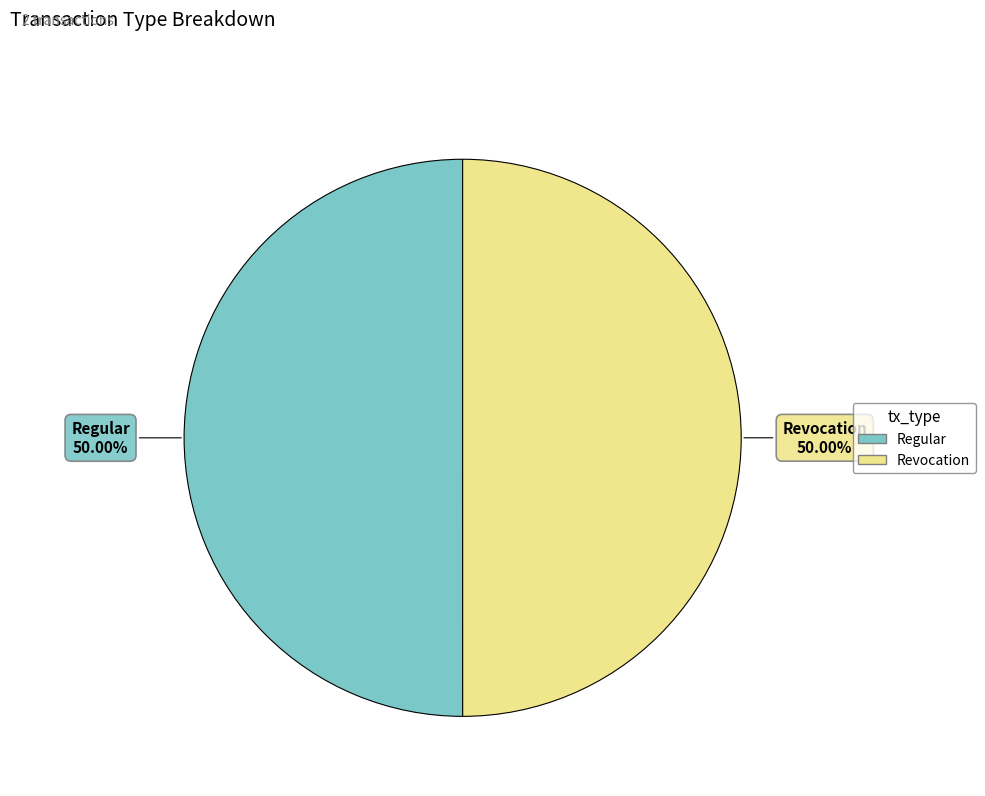

The Regular slice represents 50% of the pie. True or false?

True